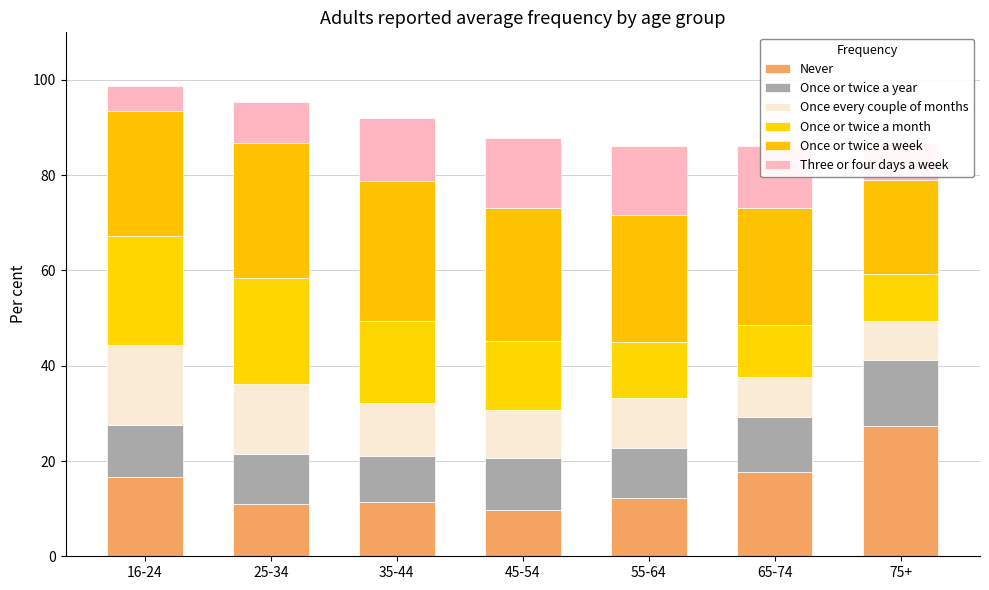

How many distinct data groups are displayed?

6